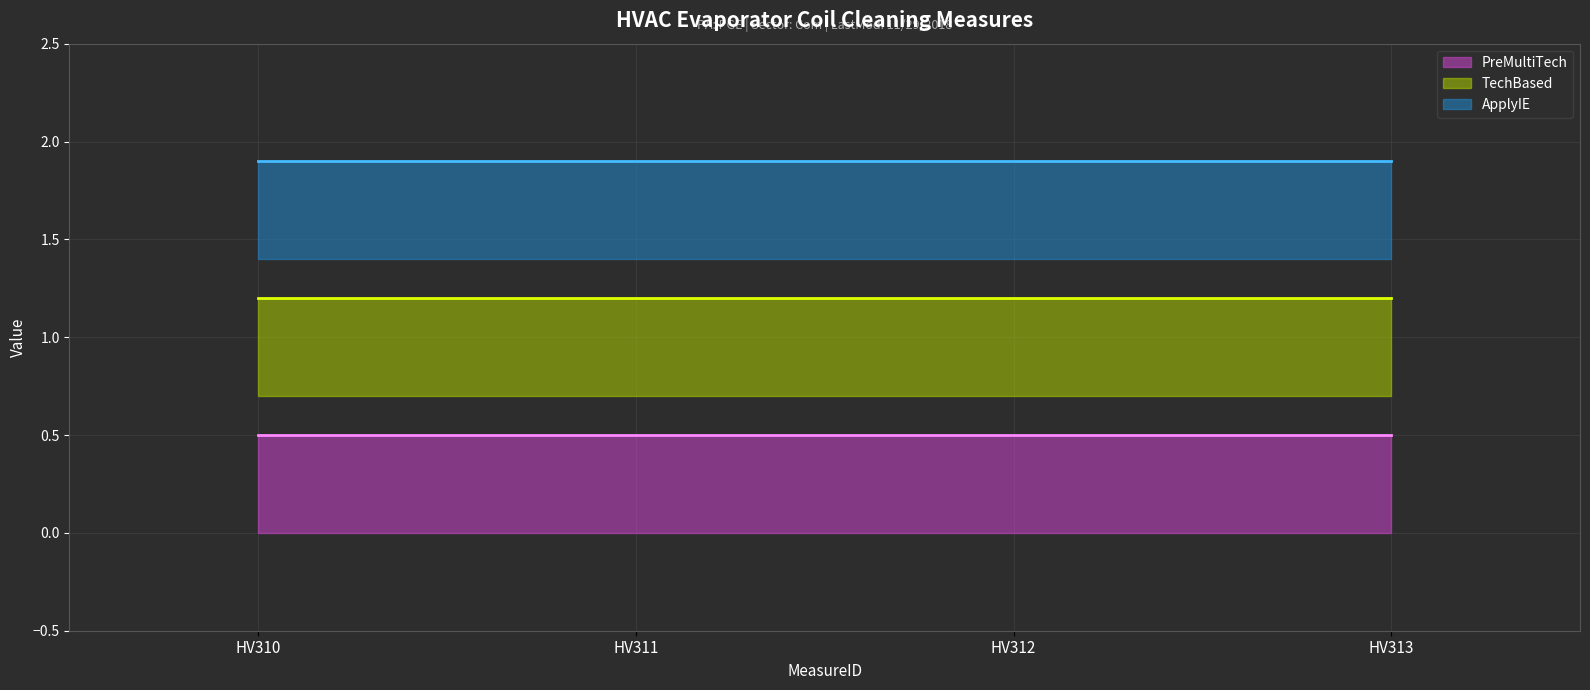

The PreMultiTech (line) series shows 0.5 at HV311. True or false?

True